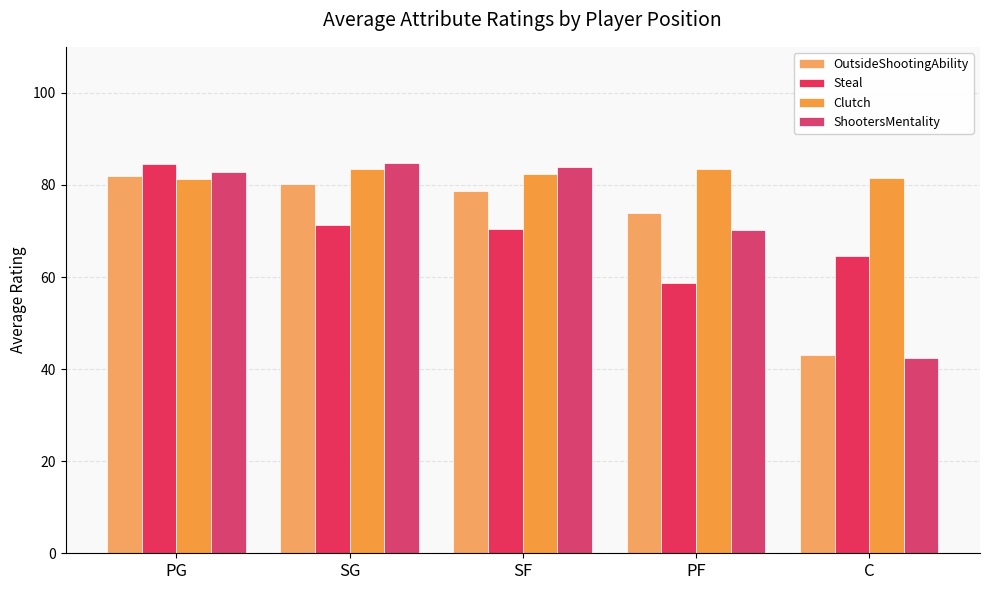

Rank the series at PF from lowest to highest value.

Steal, ShootersMentality, OutsideShootingAbility, Clutch